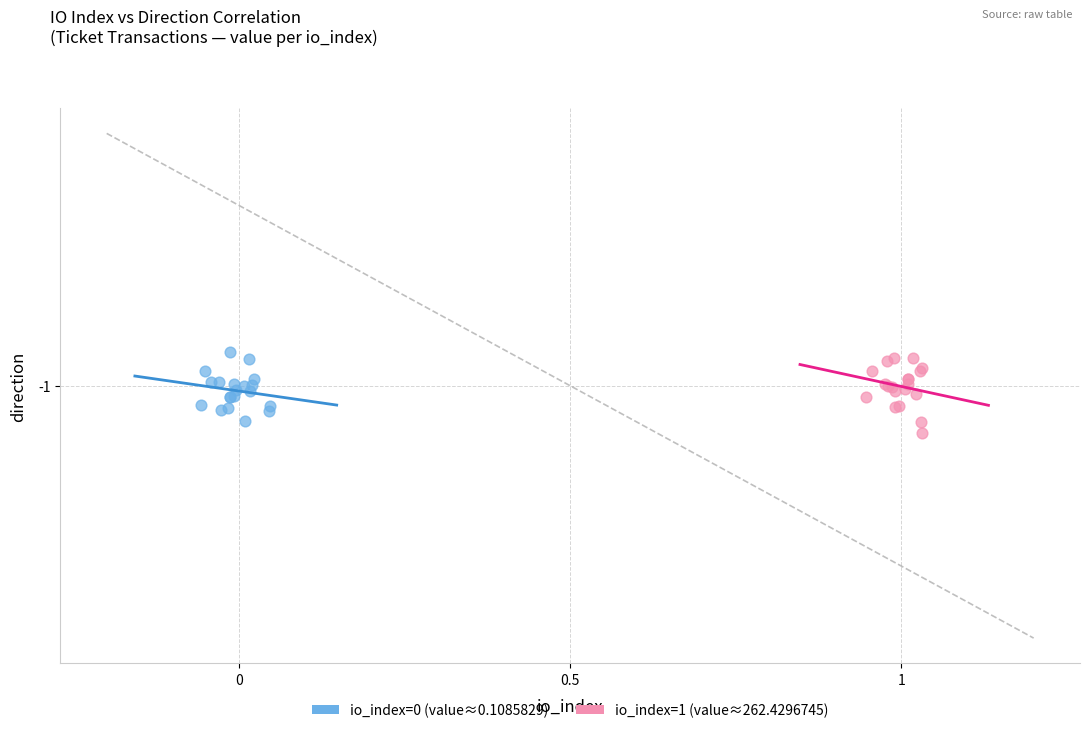

What are all the series names shown in the legend?

io_index=0 (value≈0.1085829), io_index=1 (value≈262.4296745)